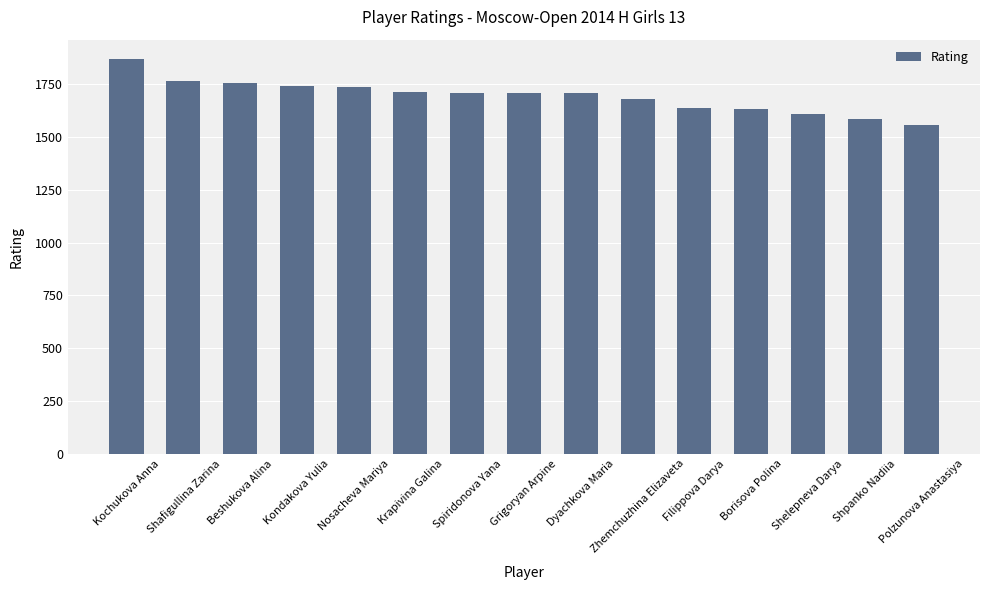

Read the value at Polzunova Anastasiya.

1558